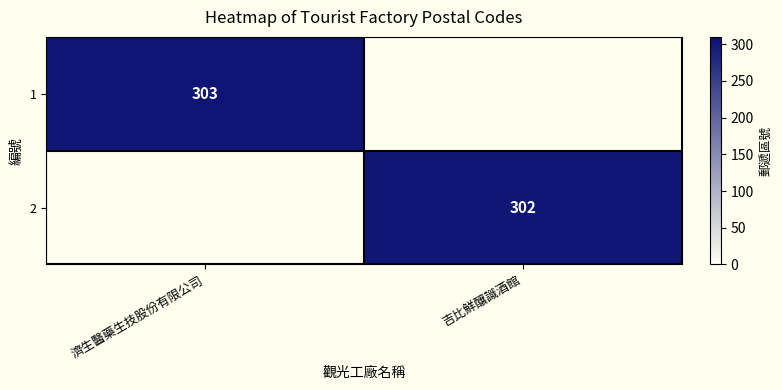

Is it true that 2 equals 530 at 吉比鮮釀識酒館?

False